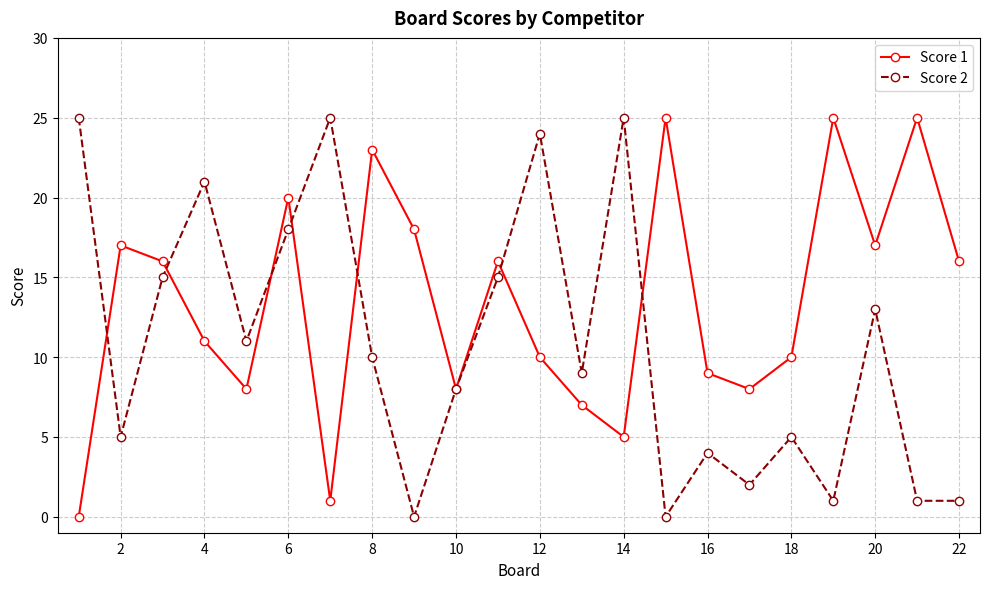

Rank the series by their average value, from highest to lowest.

Score 1, Score 2